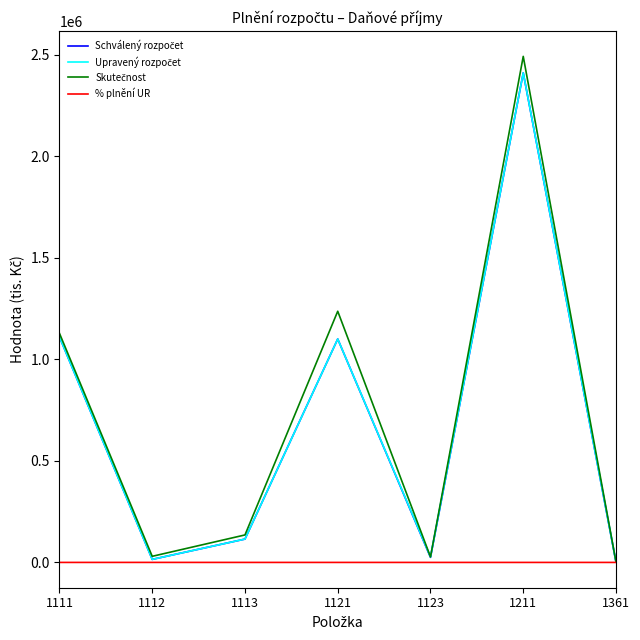

What is the difference between the highest and lowest values at 1113?

135233.3